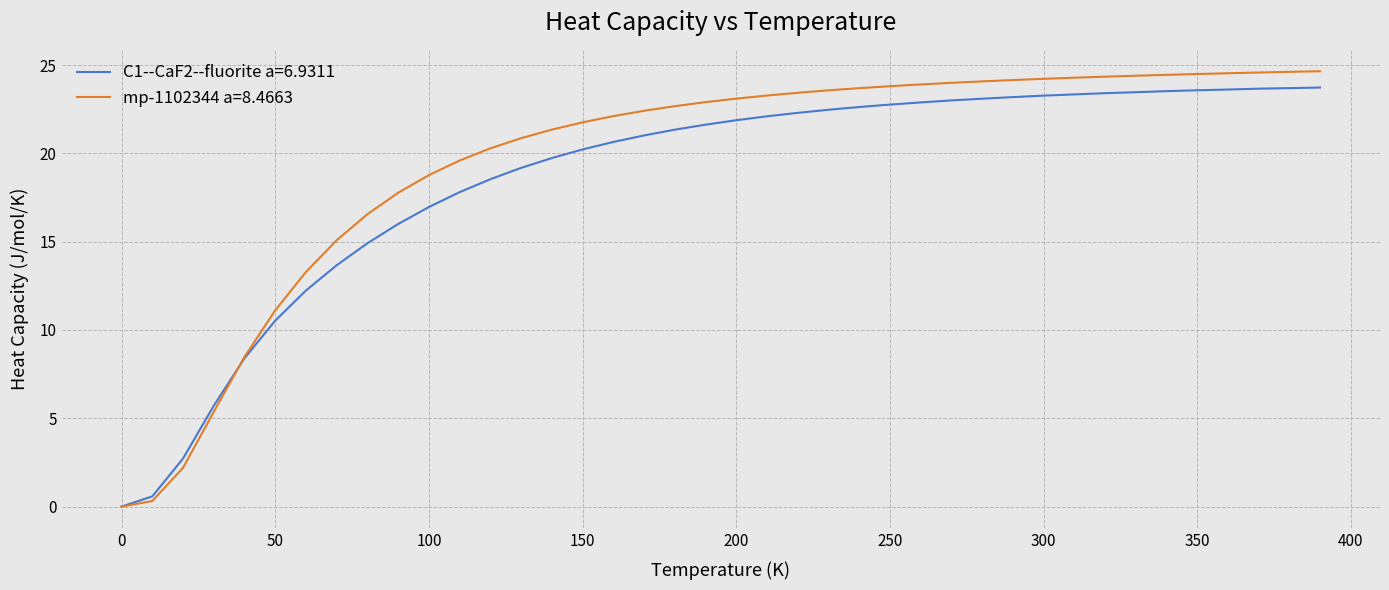

What are all the series names shown in the legend?

C1--CaF2--fluorite a=6.9311, mp-1102344 a=8.4663